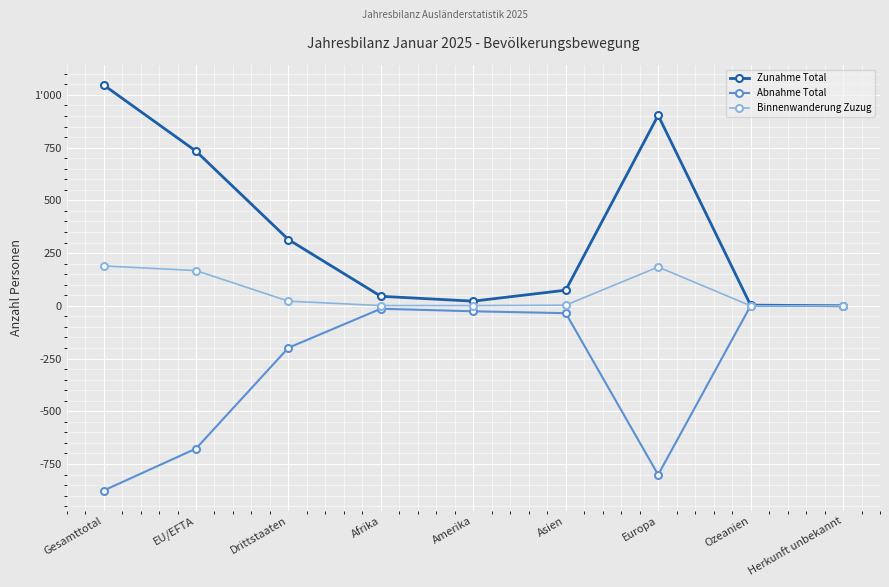

What is the approximate value of Zunahme Total at EU/EFTA?

733